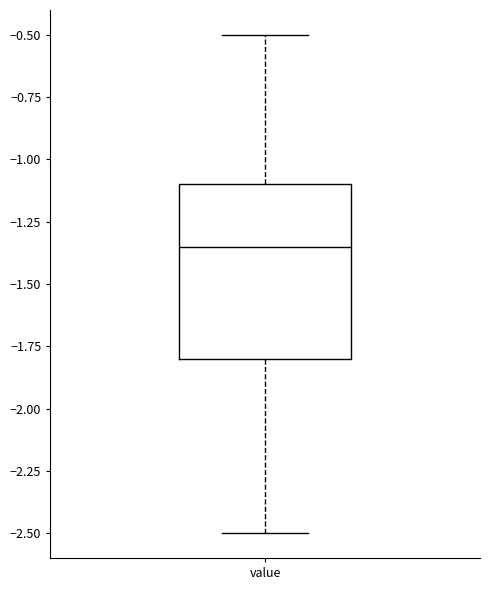

Transcribe this box plot: give where the median line is, the range the box spans, and where the two whiskers end, as read against the y-axis. The values are not printed on the chart, so give them approximately, as read against the axis.

median -1.35, box -1.80 to -1.10, whiskers -2.50 to -0.50